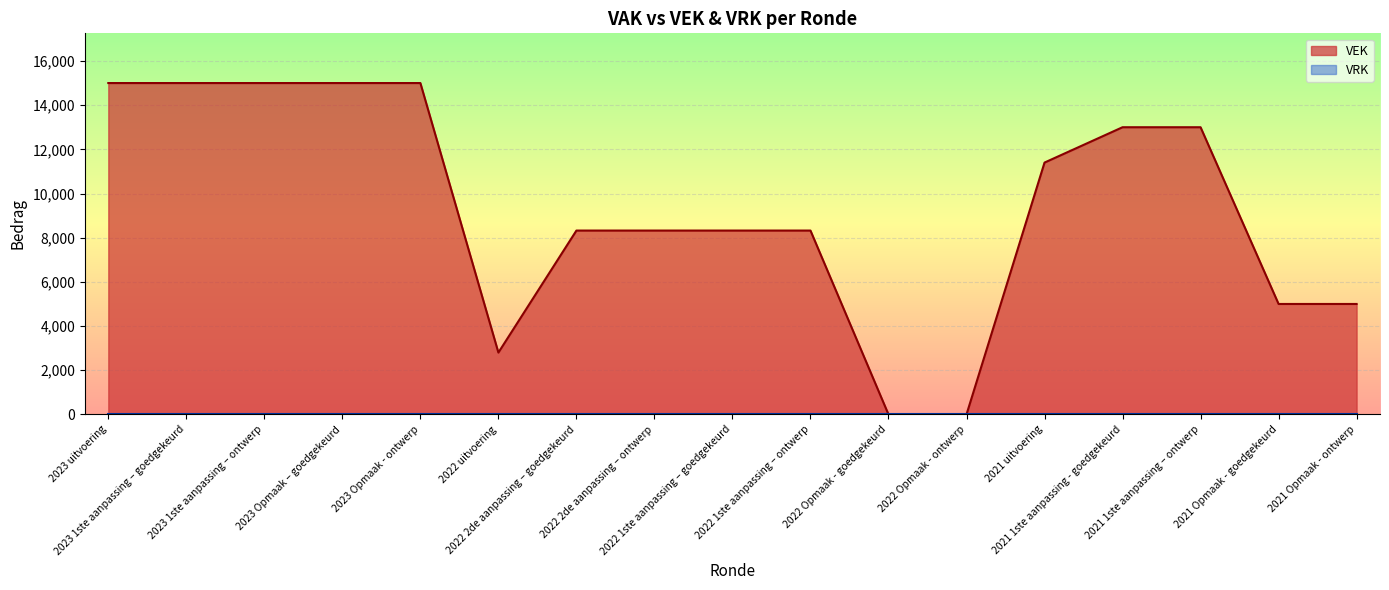

Where does the data first go above 8323?

2023 uitvoering